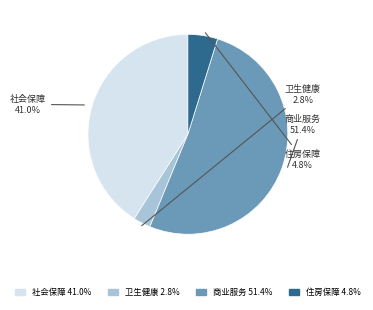

Does any single category account for the majority?

Yes